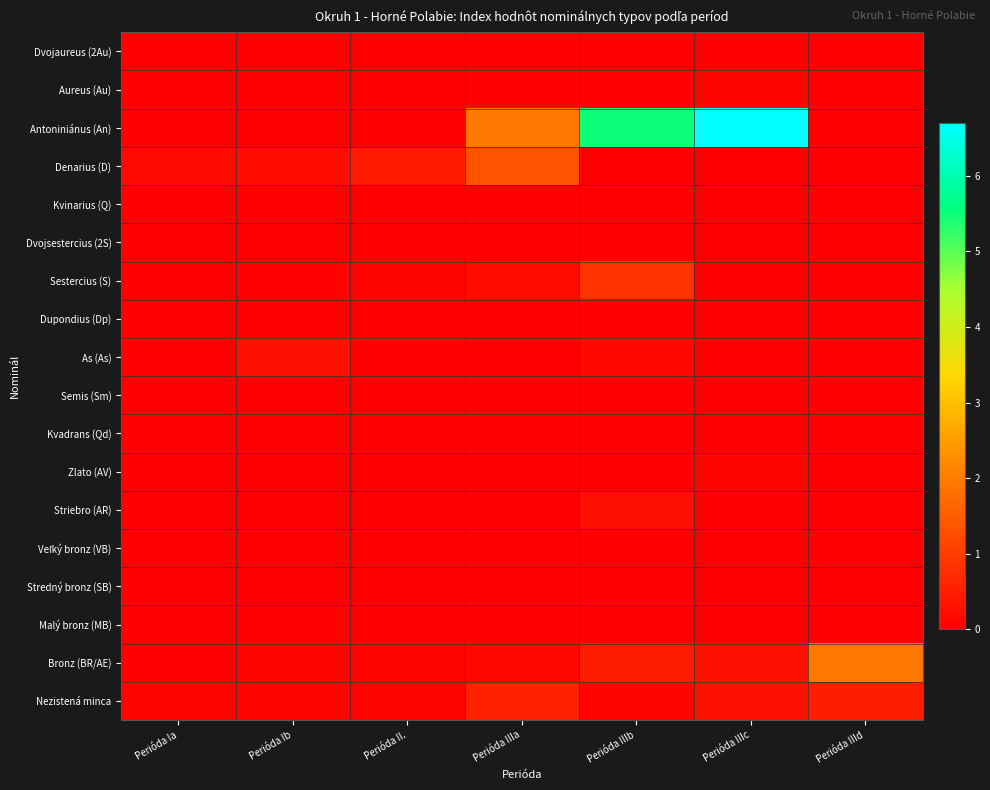

At Perióda II., list the series in order from smallest to largest.

Dvojaureus (2Au), Kvinarius (Q), Dvojsestercius (2S), Kvadrans (Qd), Zlato (AV), Malý bronz (MB), Semis (Sm), Stredný bronz (SB), Veľký bronz (VB), Aureus (Au), Striebro (AR), Antoniniánus (An), Dupondius (Dp), As (As), Nezistená minca, Sestercius (S), Bronz (BR/AE), Denarius (D)